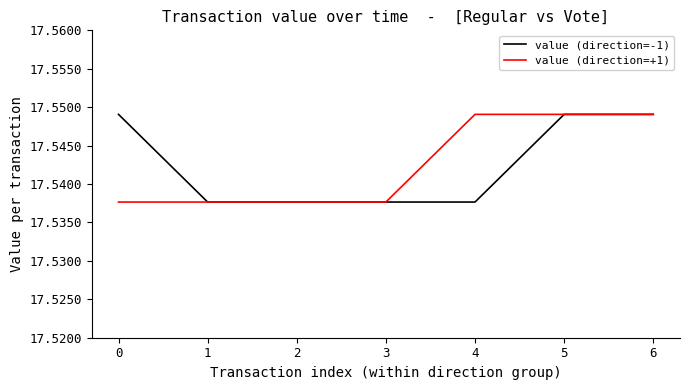

At 0, list the series in order from smallest to largest.

value (direction=+1), value (direction=-1)